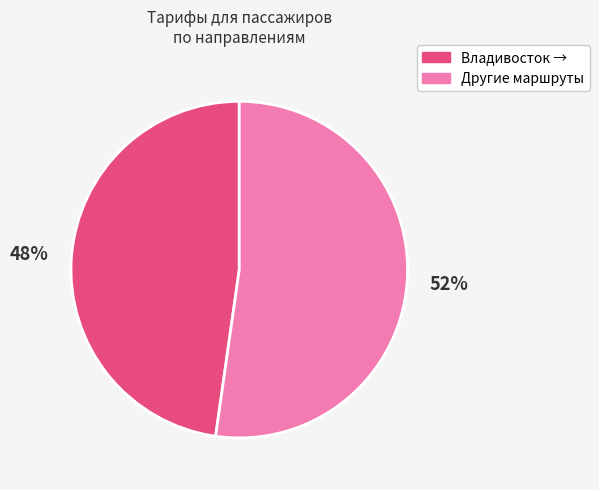

To the nearest percent, what is the average slice percentage?

50%